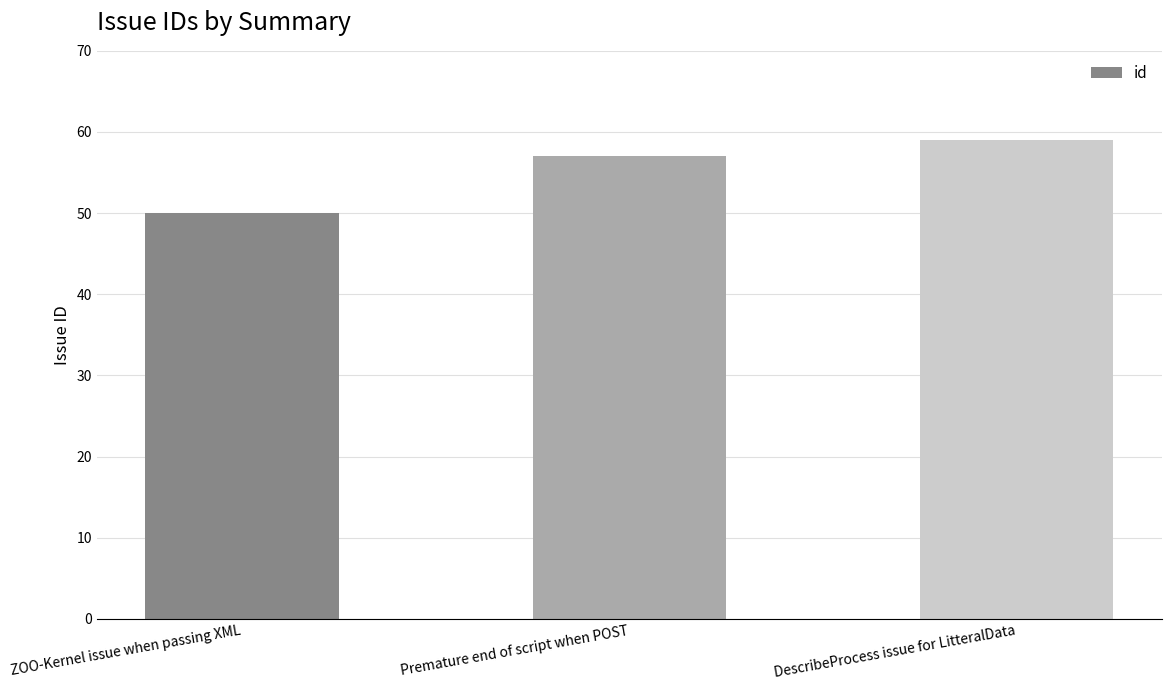

What position from the right is DescribeProcess issue for LitteralData?

1